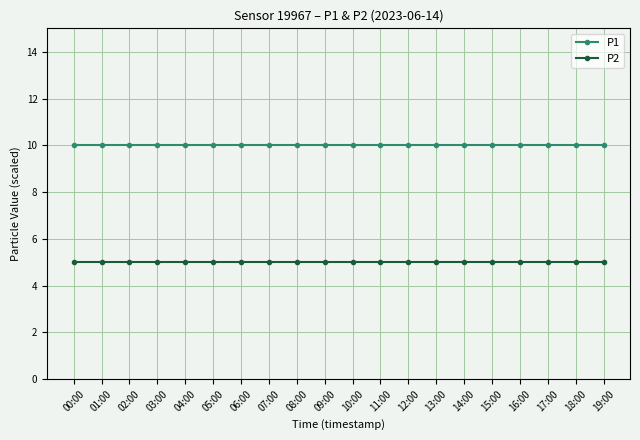

Reading right to left, list all the values displayed in this chart.

P1: 19:00=10	18:00=10	17:00=10	16:00=10	15:00=10	14:00=10	13:00=10	12:00=10	11:00=10	10:00=10	09:00=10	08:00=10	07:00=10	06:00=10	05:00=10	04:00=10	03:00=10	02:00=10	01:00=10	00:00=10
P2: 19:00=5	18:00=5	17:00=5	16:00=5	15:00=5	14:00=5	13:00=5	12:00=5	11:00=5	10:00=5	09:00=5	08:00=5	07:00=5	06:00=5	05:00=5	04:00=5	03:00=5	02:00=5	01:00=5	00:00=5